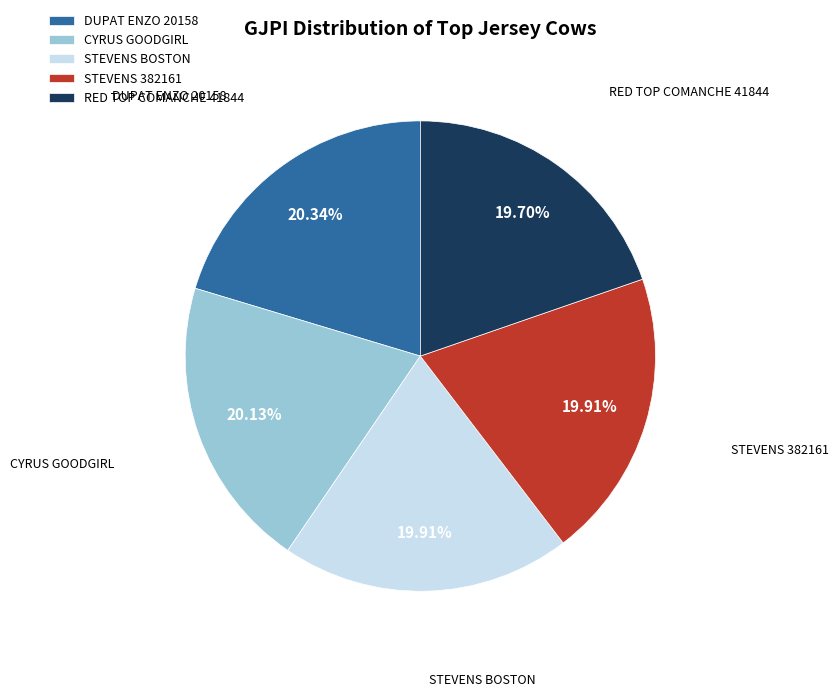

Does STEVENS BOSTON represent more than half of the total?

No